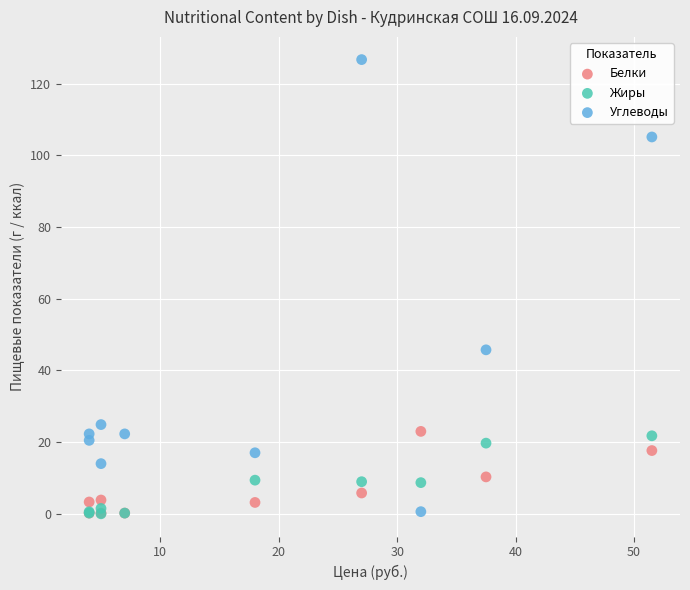

In the Углеводы series, what Y value is closest to 63?

45.8